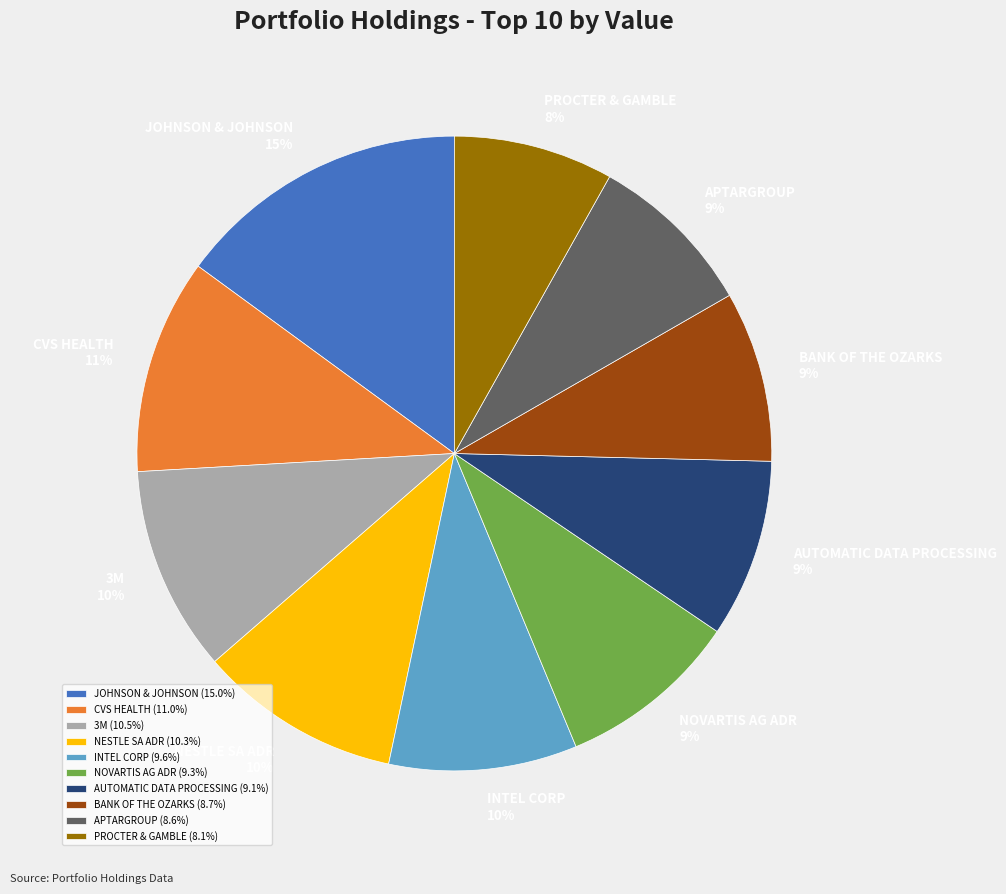

True or false: BANK OF THE OZARKS accounts for 16% of the total.

False